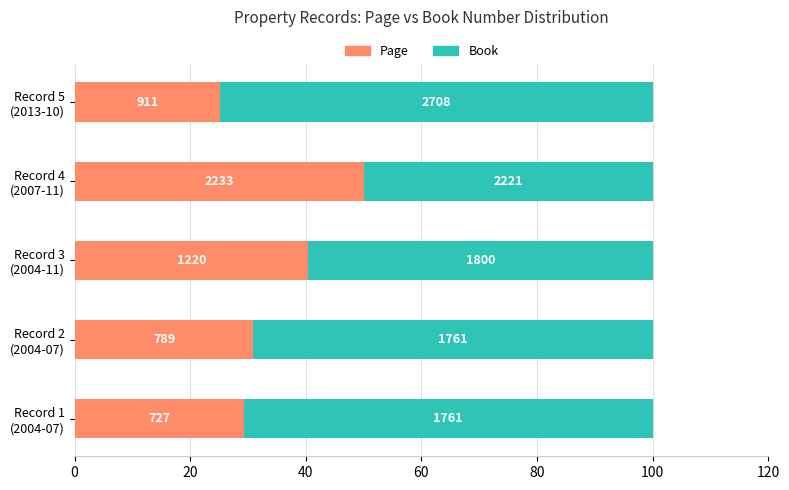

What are all the series names shown in the legend?

Page, Book